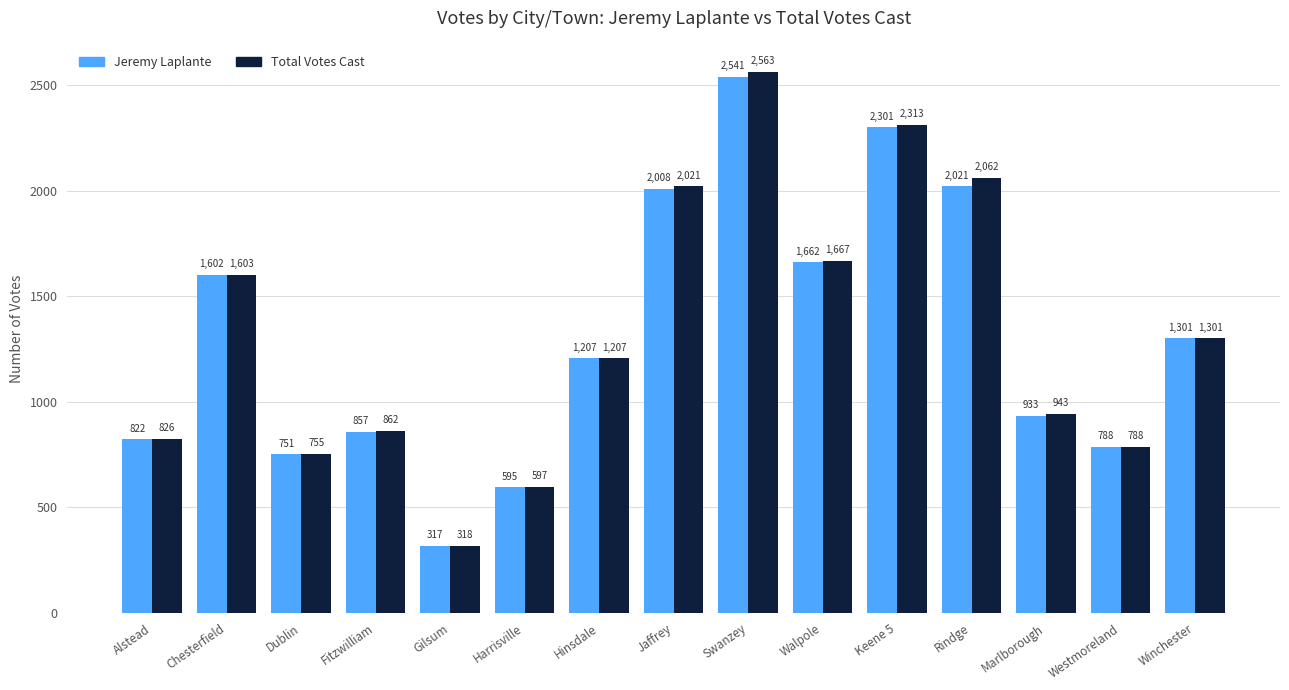

Is it true that Total Votes Cast equals 2062 at Rindge?

True